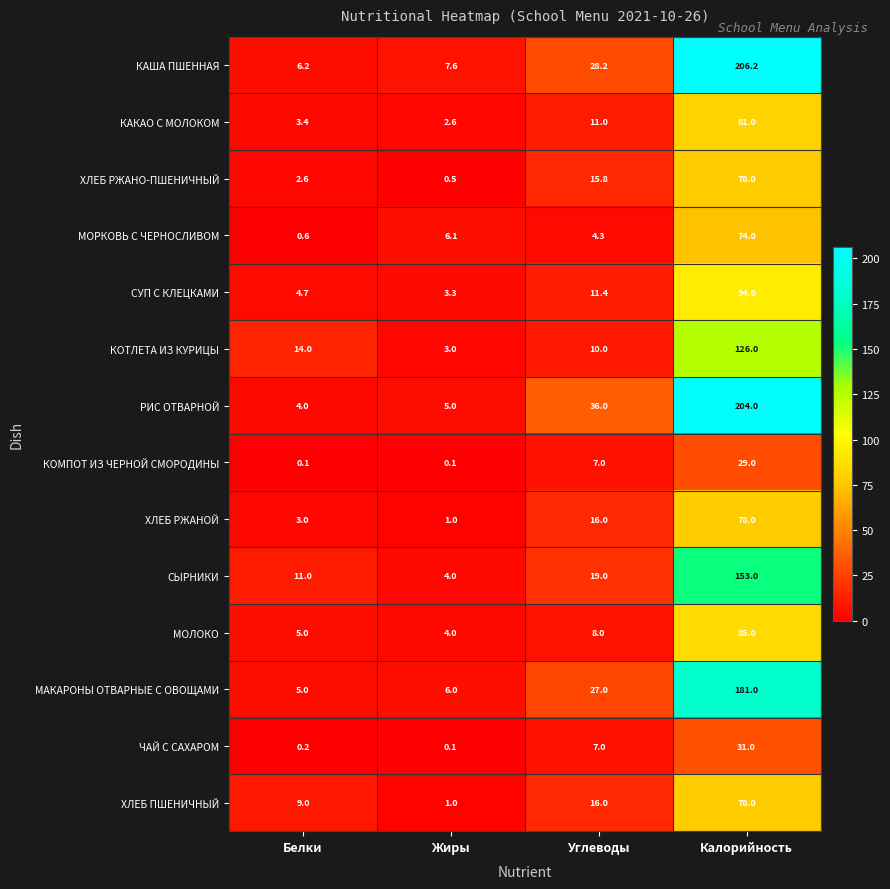

Which category has the highest value in the КАКАО С МОЛОКОМ series?

Калорийность